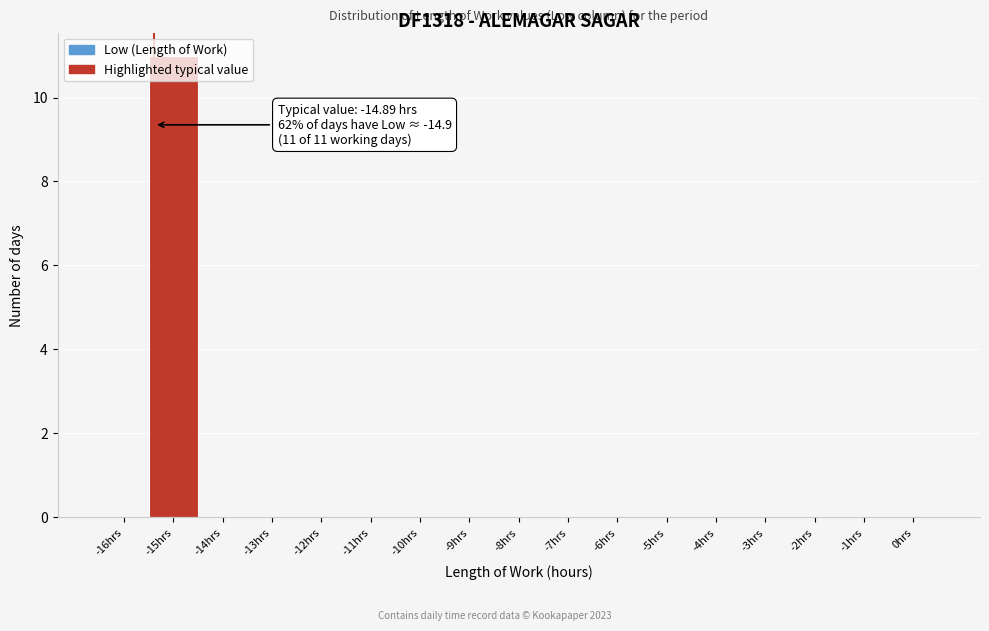

The chart shows a value of 0 at -16hrs. True or false?

True